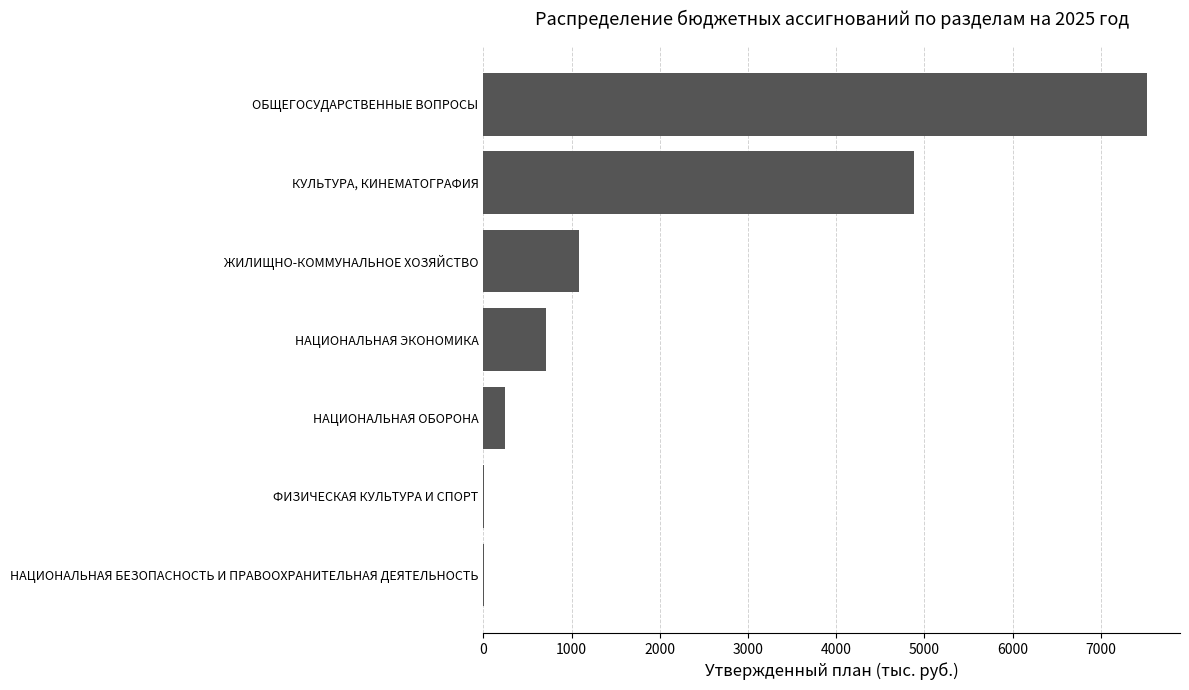

What is the maximum value shown in the chart?

7521.4